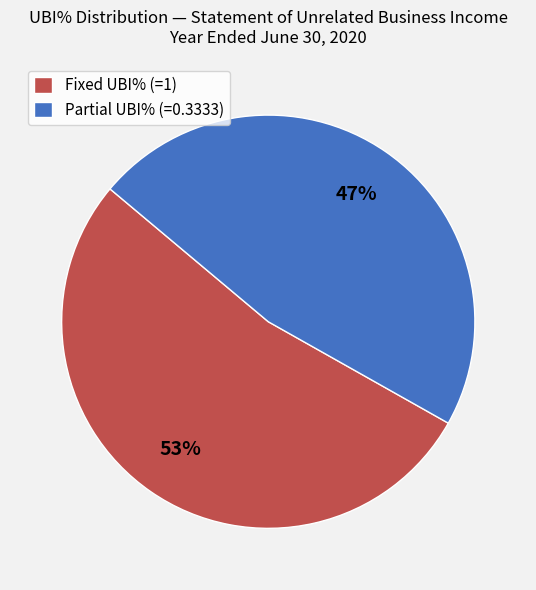

Is the sum of Partial UBI% (=0.3333) and Fixed UBI% (=1) greater than half?

Yes